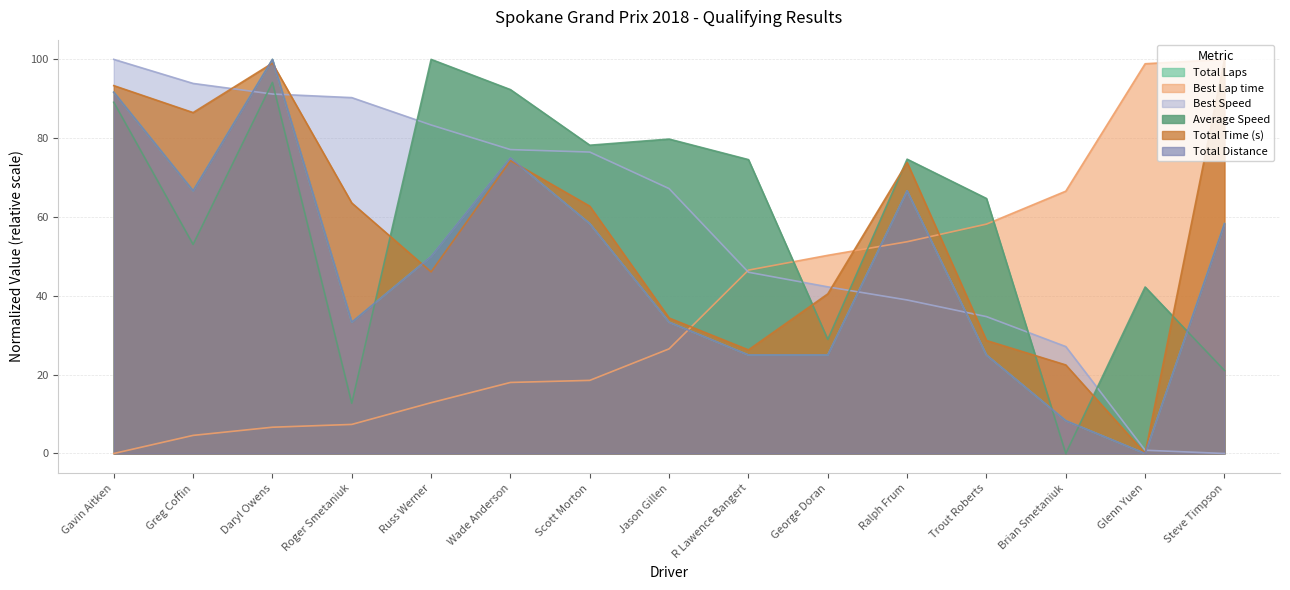

What is the difference between the maximum and minimum values in the Best Speed series?

100.0